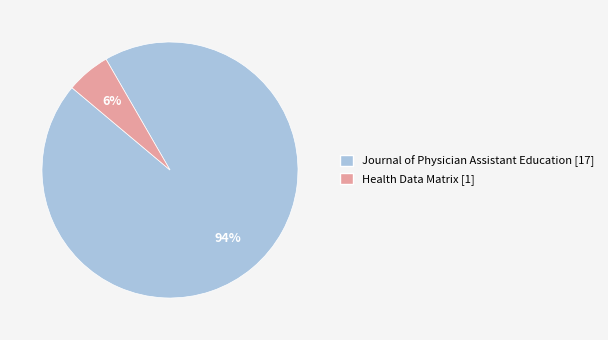

True or false: Health Data Matrix accounts for 1% of the total.

False